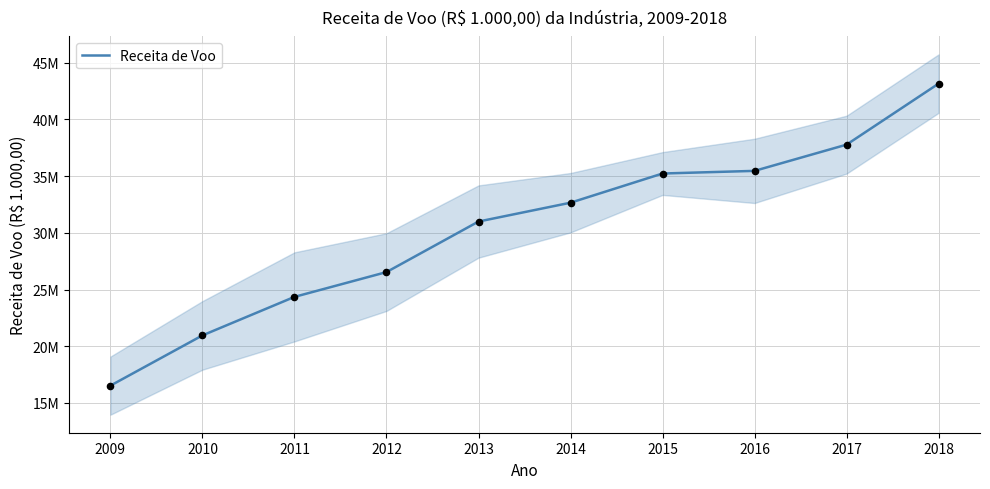

What is the change in value from 2009 to 2017?

+21255052.2